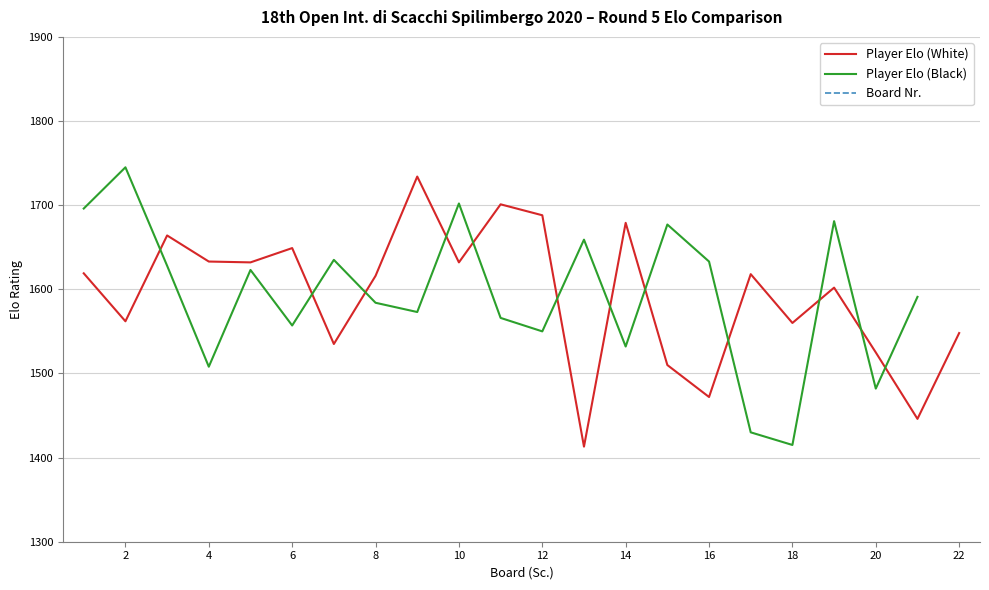

True or false: Player Elo (White) and Board Nr. intersect in this chart.

False